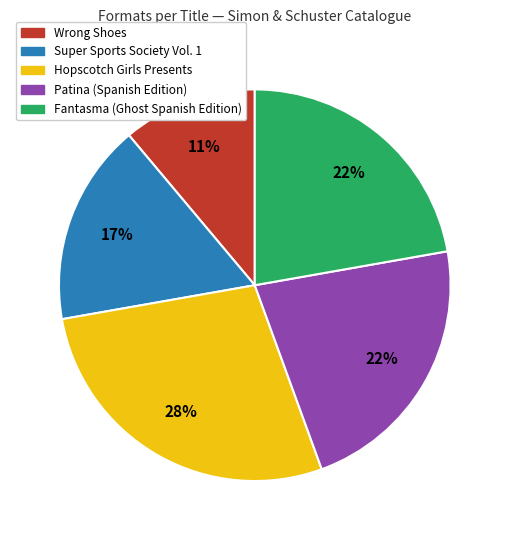

Is there any slice that represents more than half of the pie?

No